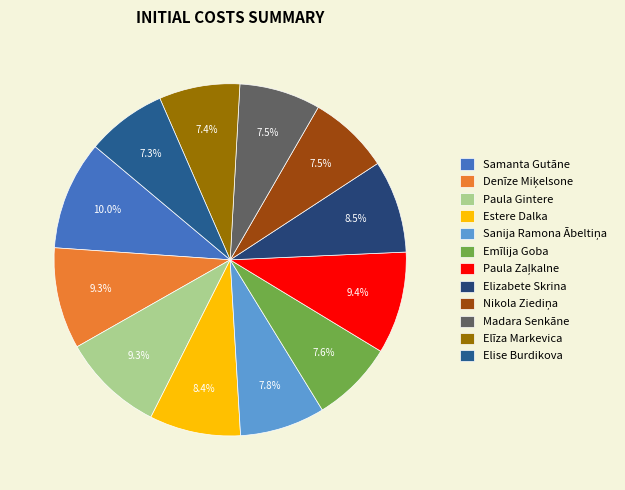

To the nearest percent, what is the difference between the largest and smallest slice percentages?

3%